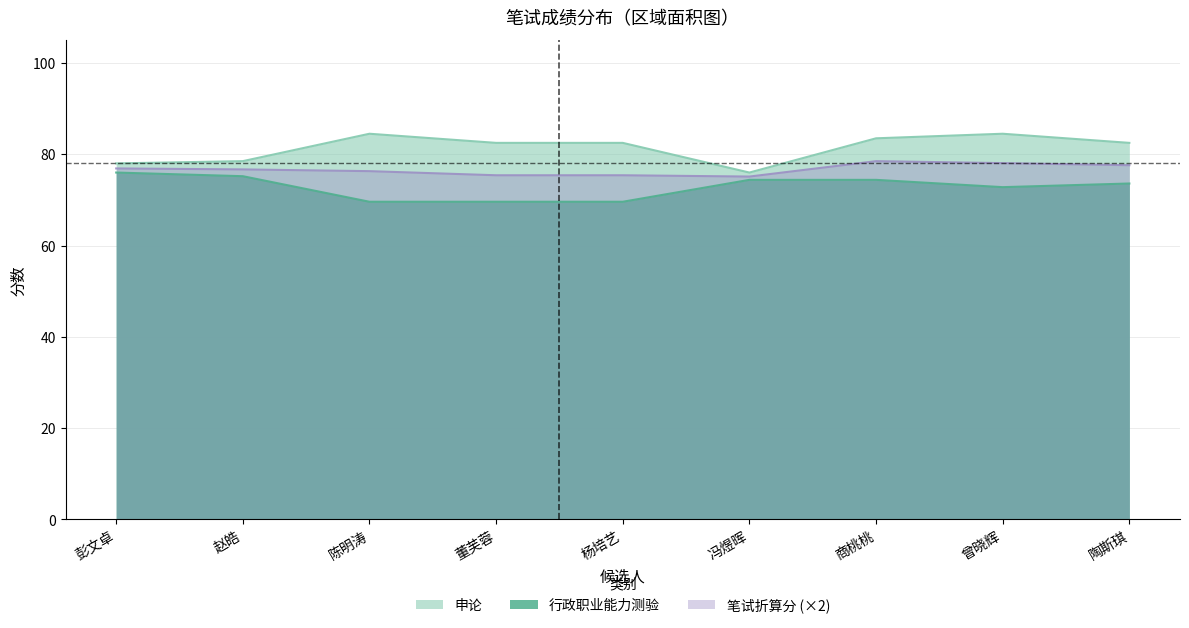

Reading left to right, list all the values displayed in this chart.

行政职业能力测验: 76.0	75.2	69.6	69.6	69.6	74.4	74.4	72.8	73.6
申论: 78.0	78.5	84.5	82.5	82.5	76.0	83.5	84.5	82.5
笔试折算分: 76.9	76.7	76.3	75.4	75.4	75.1	78.5	78.1	77.6